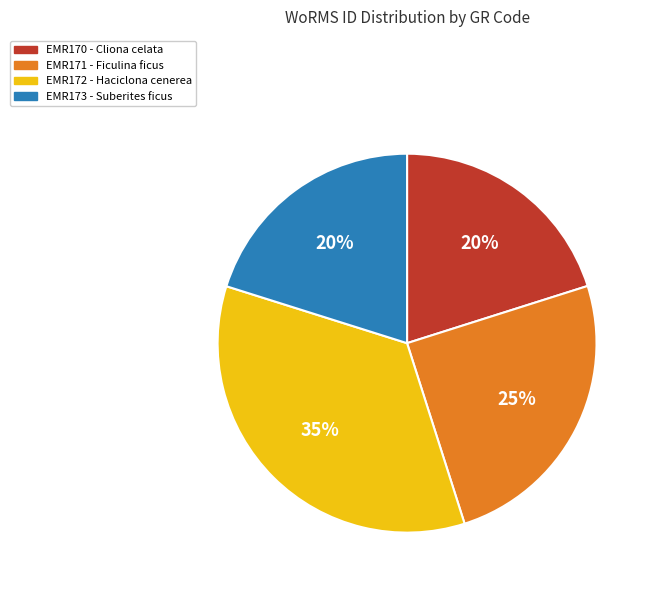

What is the ratio of the value at EMR173 to the value at EMR170?

1.0